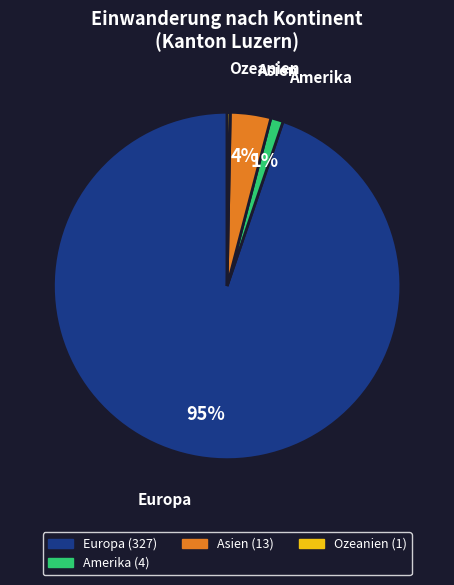

Does any single category account for the majority?

Yes